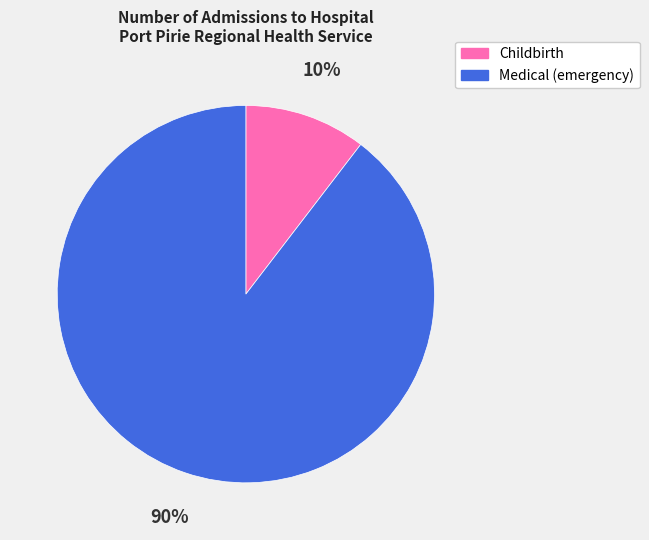

Is there any slice that represents more than half of the pie?

Yes